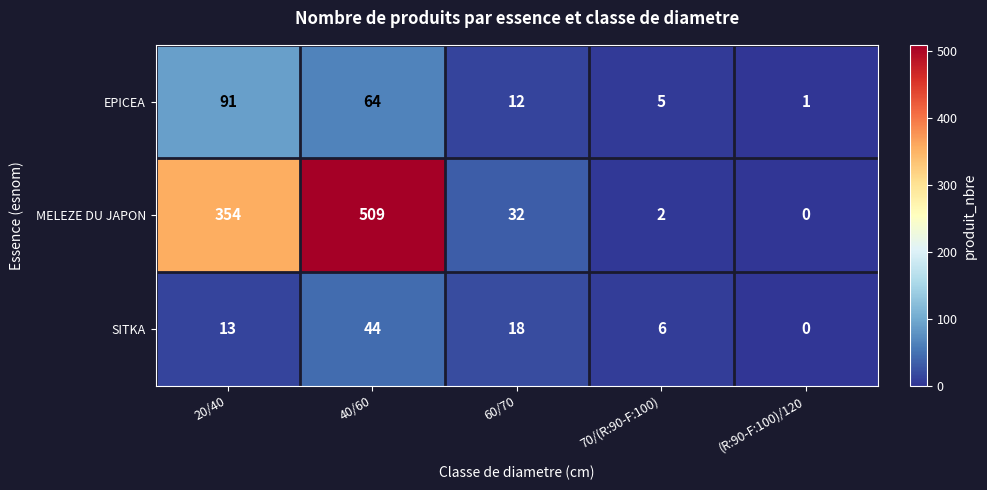

At which category is the sum across all series the highest?

40/60